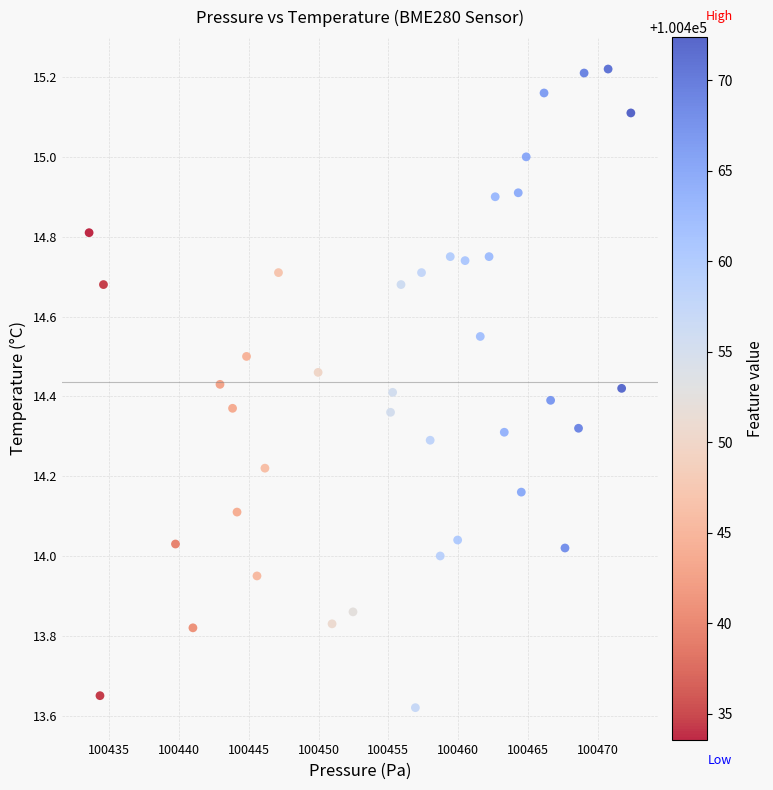

What is the range of Y values (max minus min)?

1.6